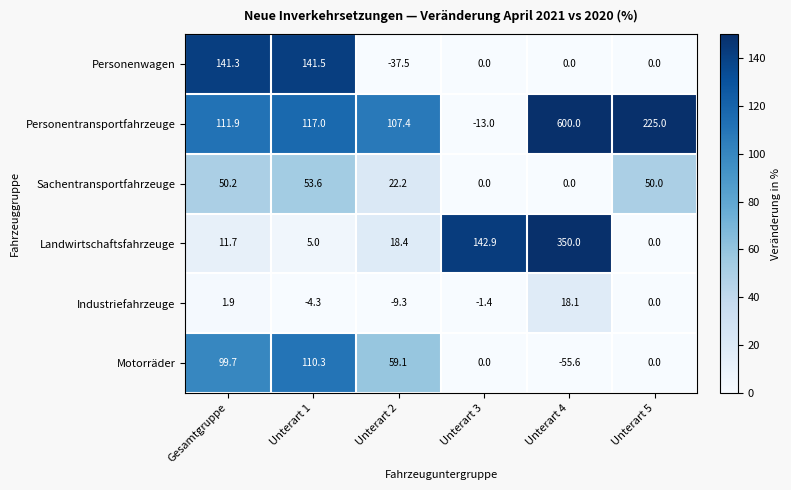

Between Unterart 2 and Unterart 5, which series saw the biggest shift?

Personentransportfahrzeuge